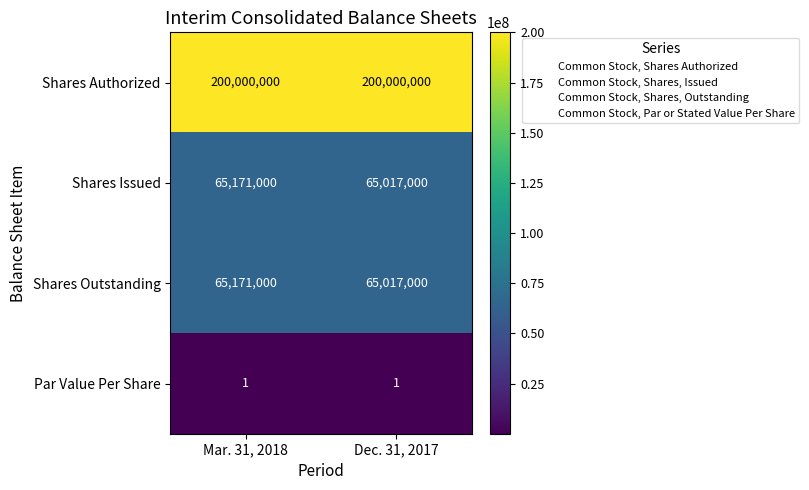

What is the total value across all series at Mar. 31, 2018?

330342001